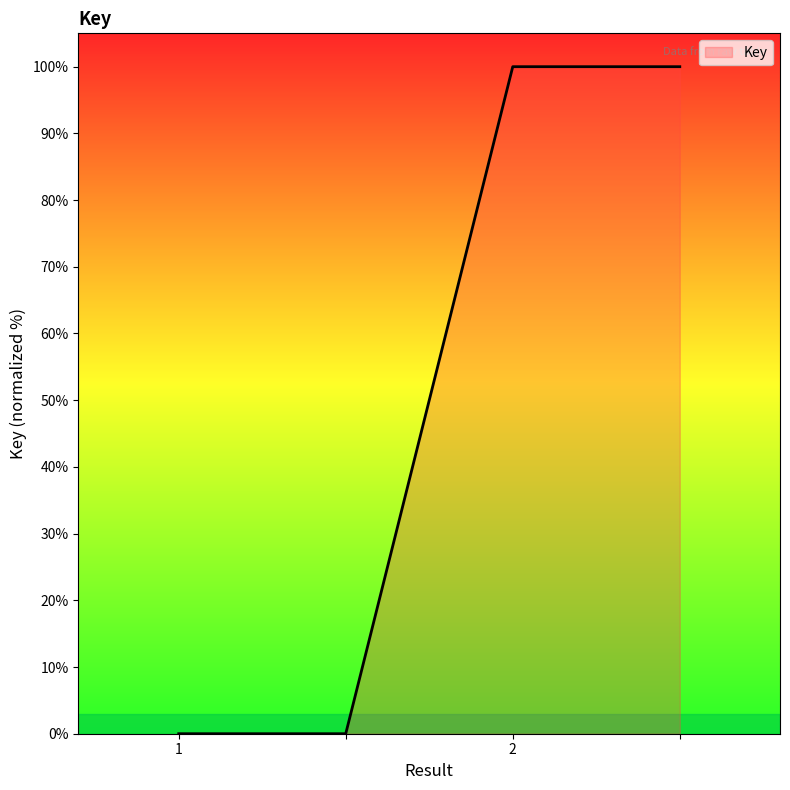

True or false: the data has more than 2 interior local peaks.

False